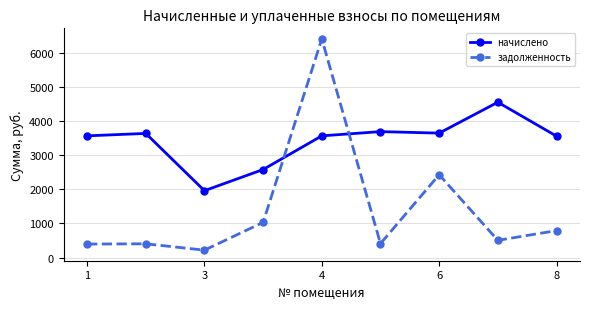

How many intersections are there between начислено and задолженность?

2